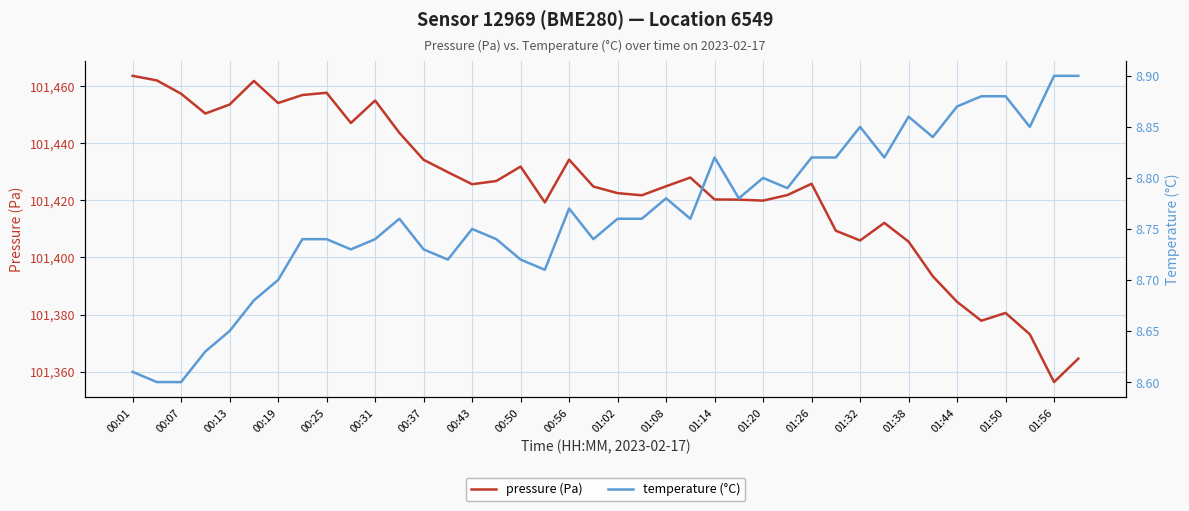

Read the temperature value at 00:07.

8.6